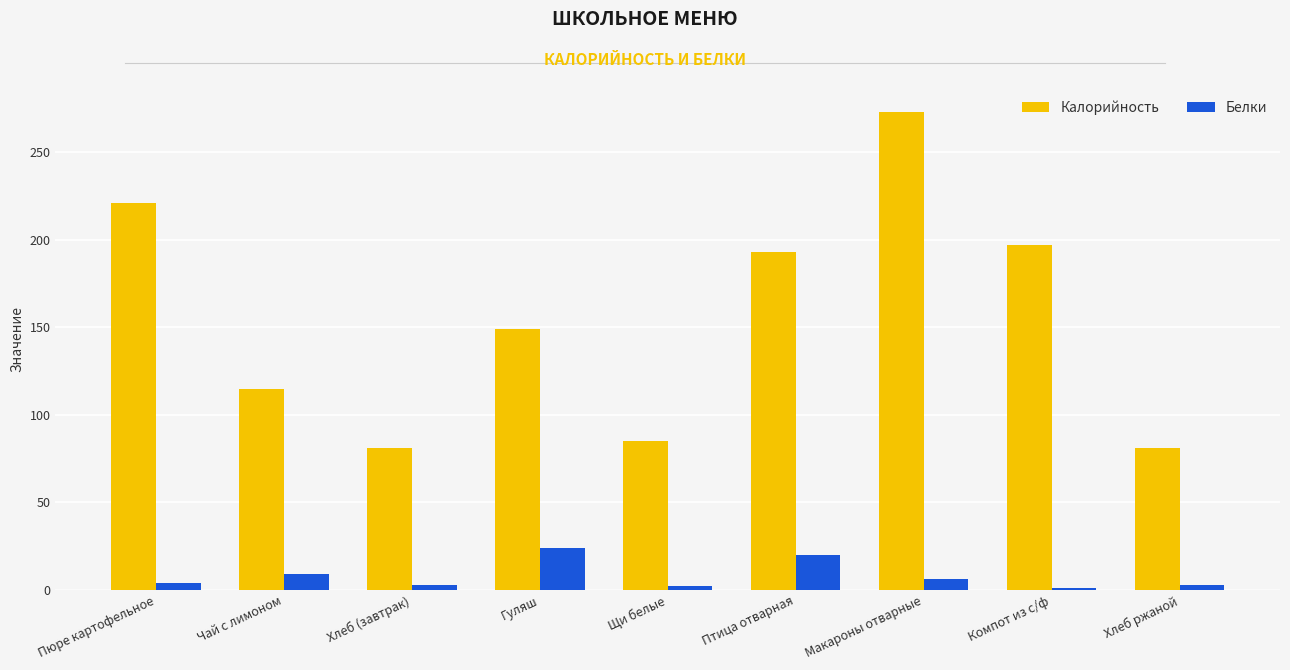

Which category has the highest value across all series?

Макароны отварные